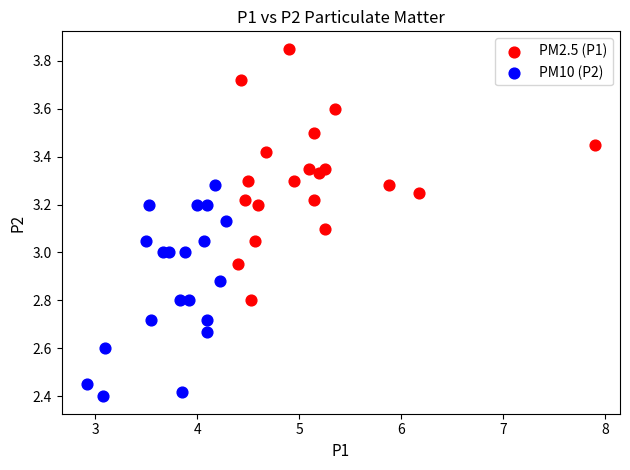

What are all the series names shown in the legend?

PM2.5 (P1), PM10 (P2)